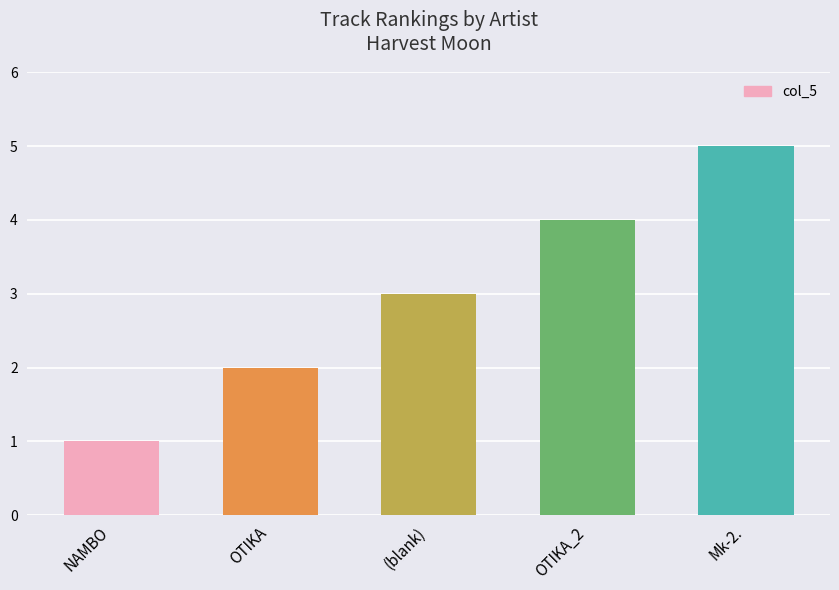

At which label is the value closest to 3?

(blank)